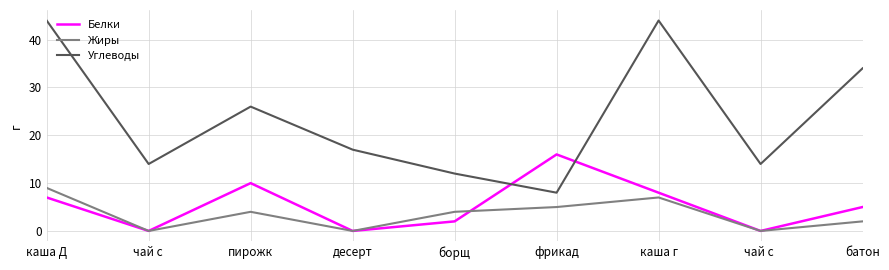

What are all the series names shown in the legend?

Белки, Жиры, Углеводы